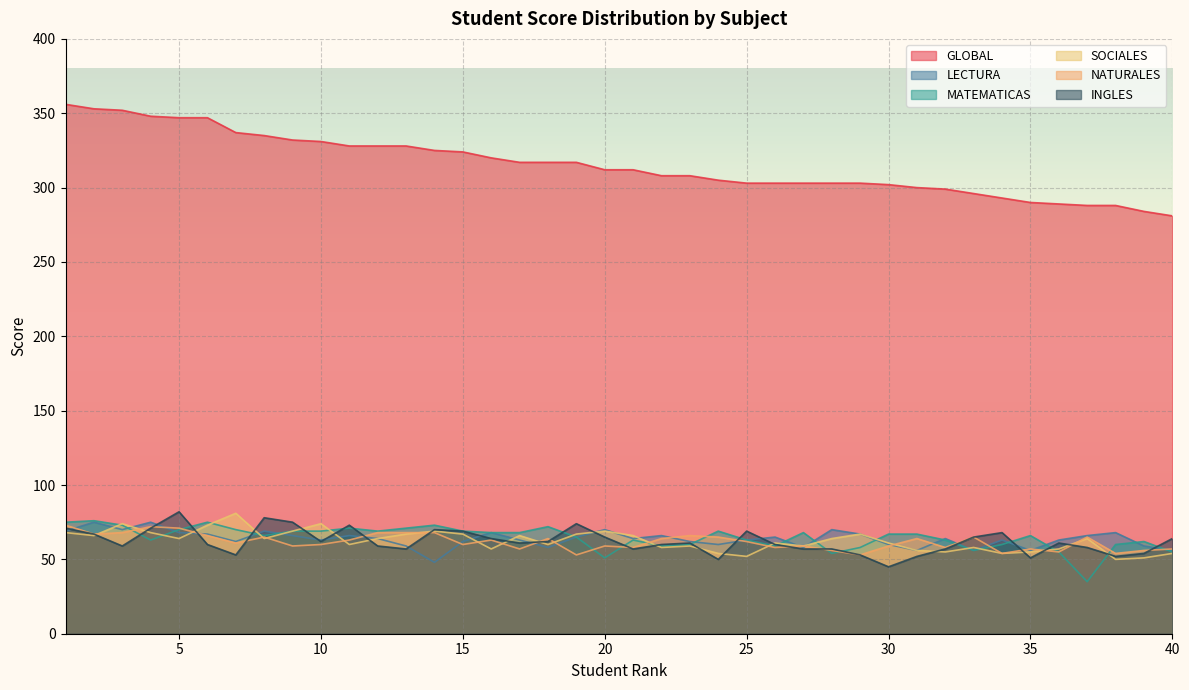

What is the sum of all SOCIALES values?

2502